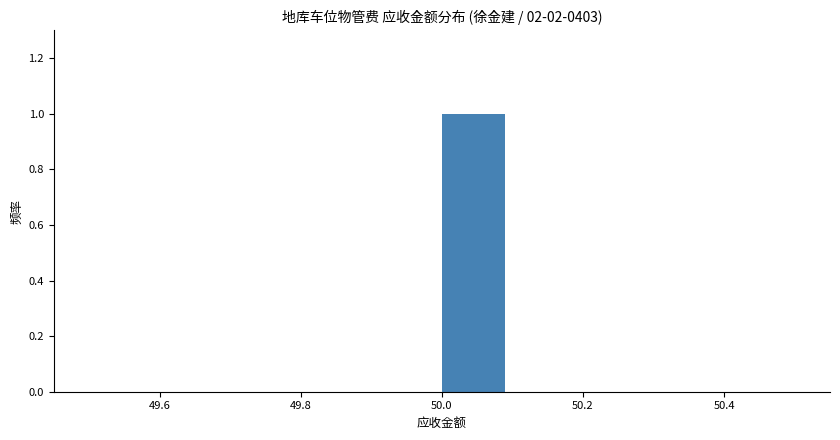

Reading left to right, list every bar in this chart as the range it spans on the x-axis followed by its height. The values are not printed on the chart, so give them approximately, as read against the axis.

49.5 to 49.6: 0
49.6 to 49.7: 0
49.7 to 49.8: 0
49.8 to 49.9: 0
49.9 to 50.0: 0
50.0 to 50.1: 1
50.1 to 50.2: 0
50.2 to 50.3: 0
50.3 to 50.4: 0
50.4 to 50.5: 0